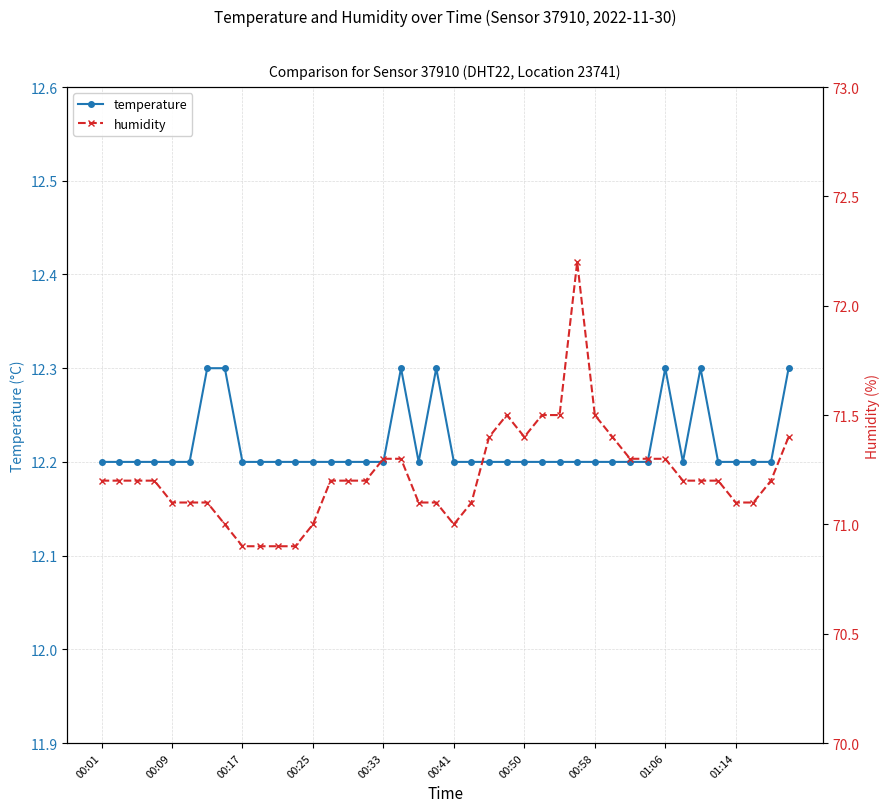

Count the temperature values in the range 12 to 13.

40